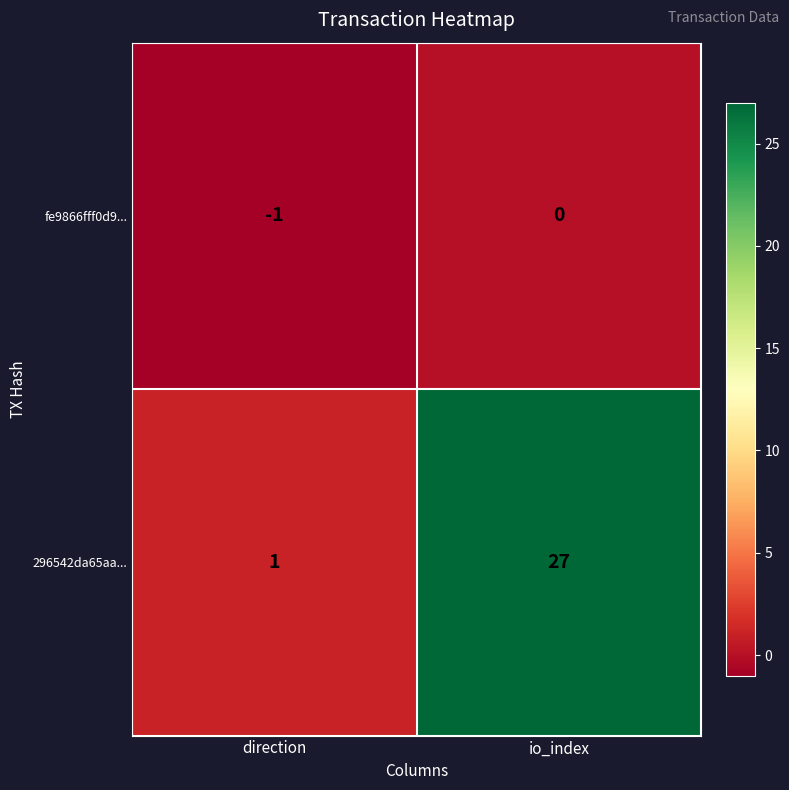

Which series has the largest range (max minus min)?

296542da65aa...